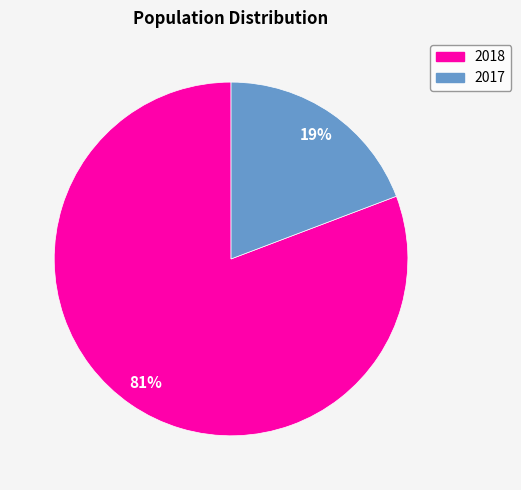

Which slice is the largest?

2018